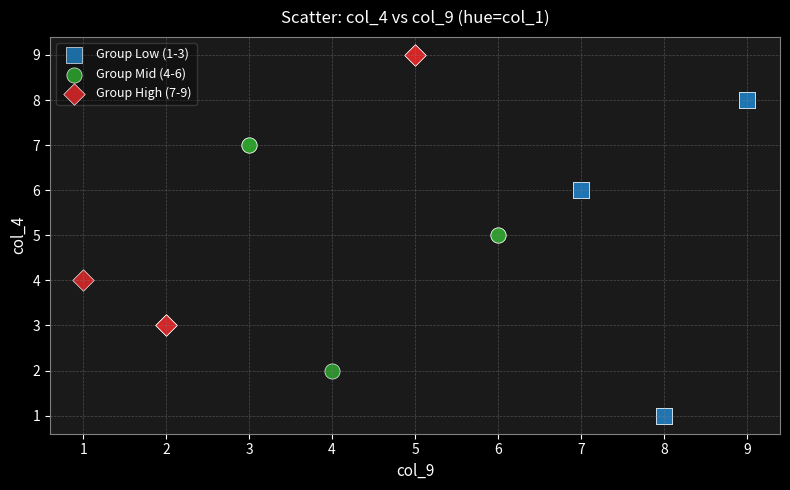

Which series contains the lowest Y value?

Group Low (1-3)